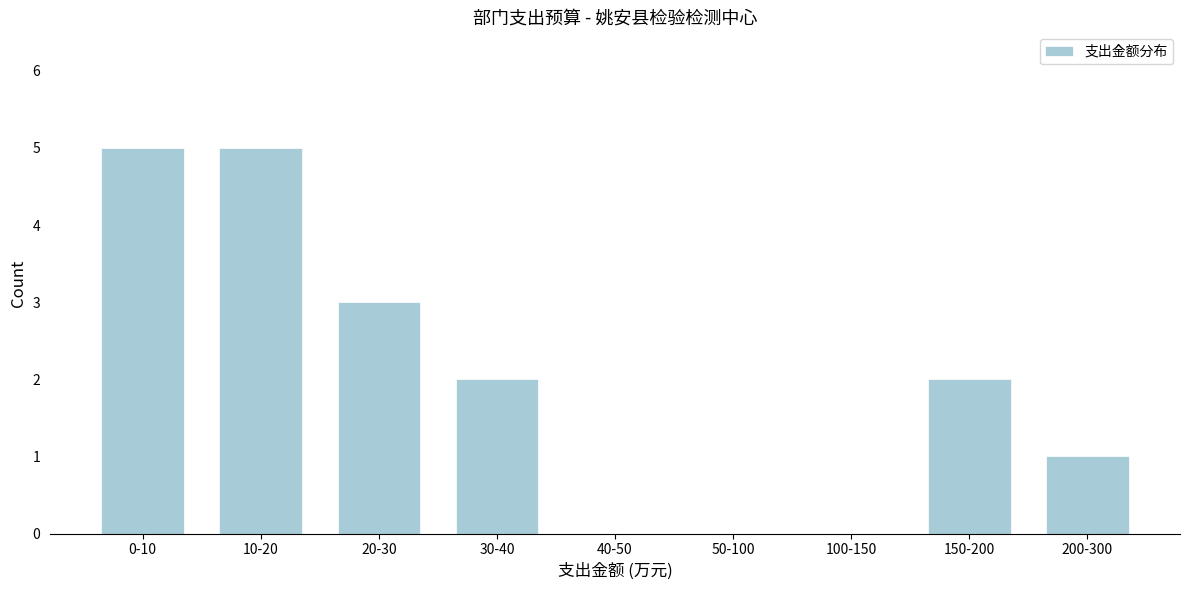

Reading left to right, list all the values displayed in this chart.

0-10=5	10-20=5	20-30=3	30-40=2	40-50=0	50-100=0	100-150=0	150-200=2	200-300=1